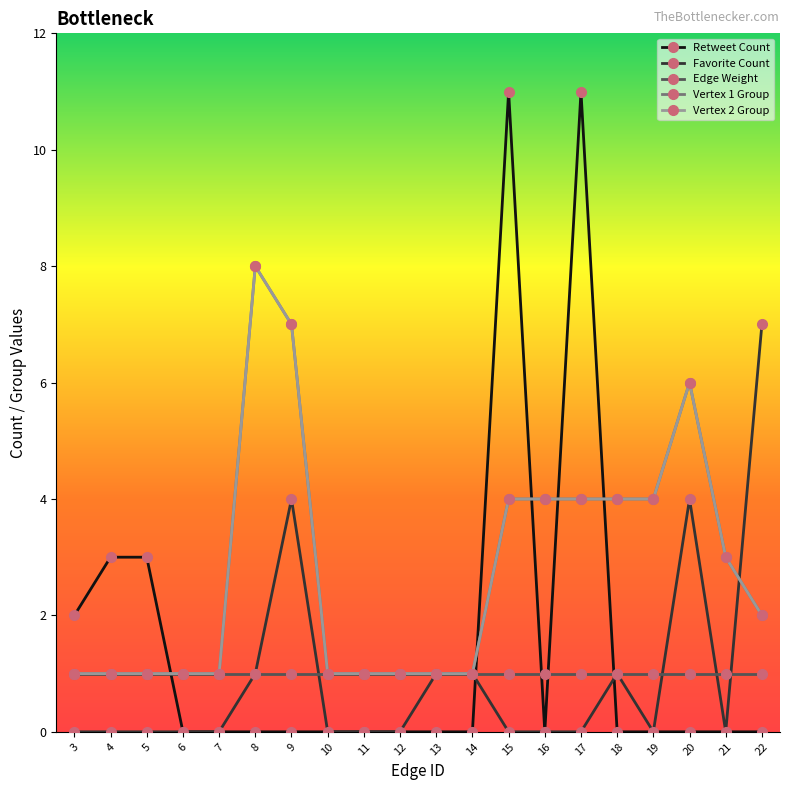

Does the chart have visible grid lines?

No